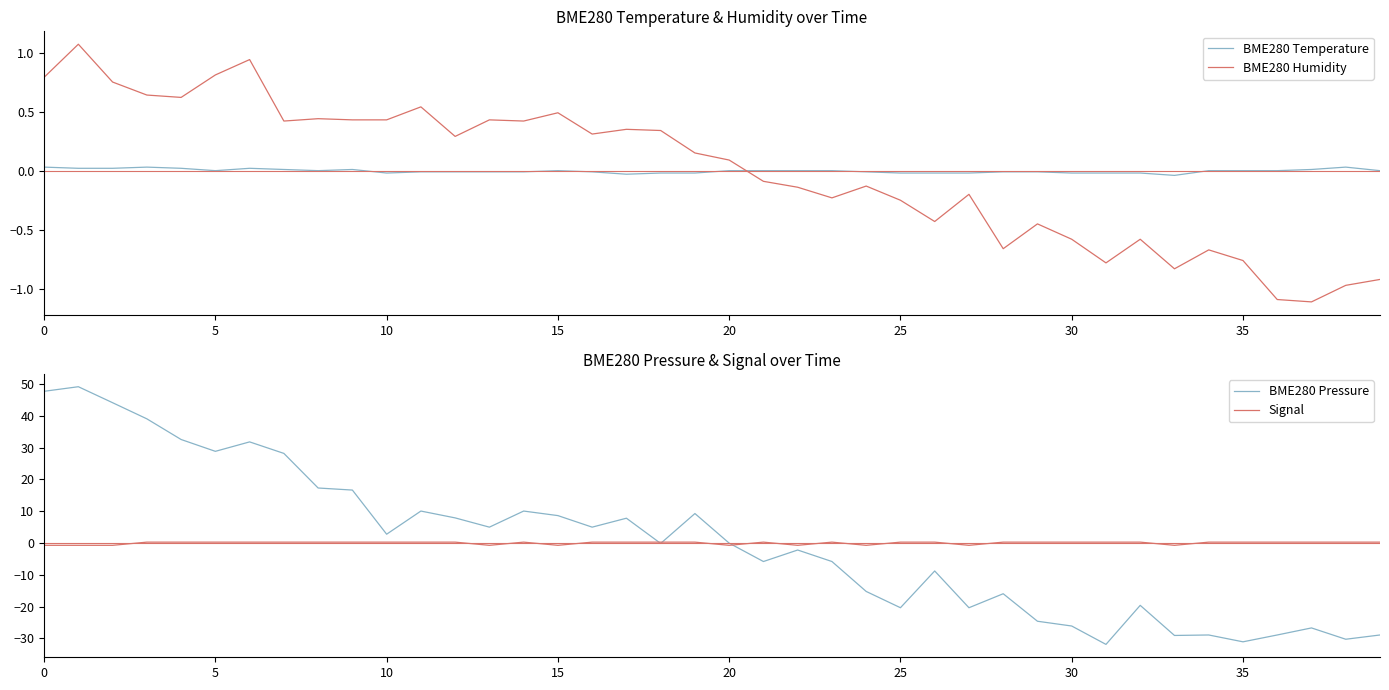

True or false: BME280 Humidity has a value of 0.1 at 20.

True